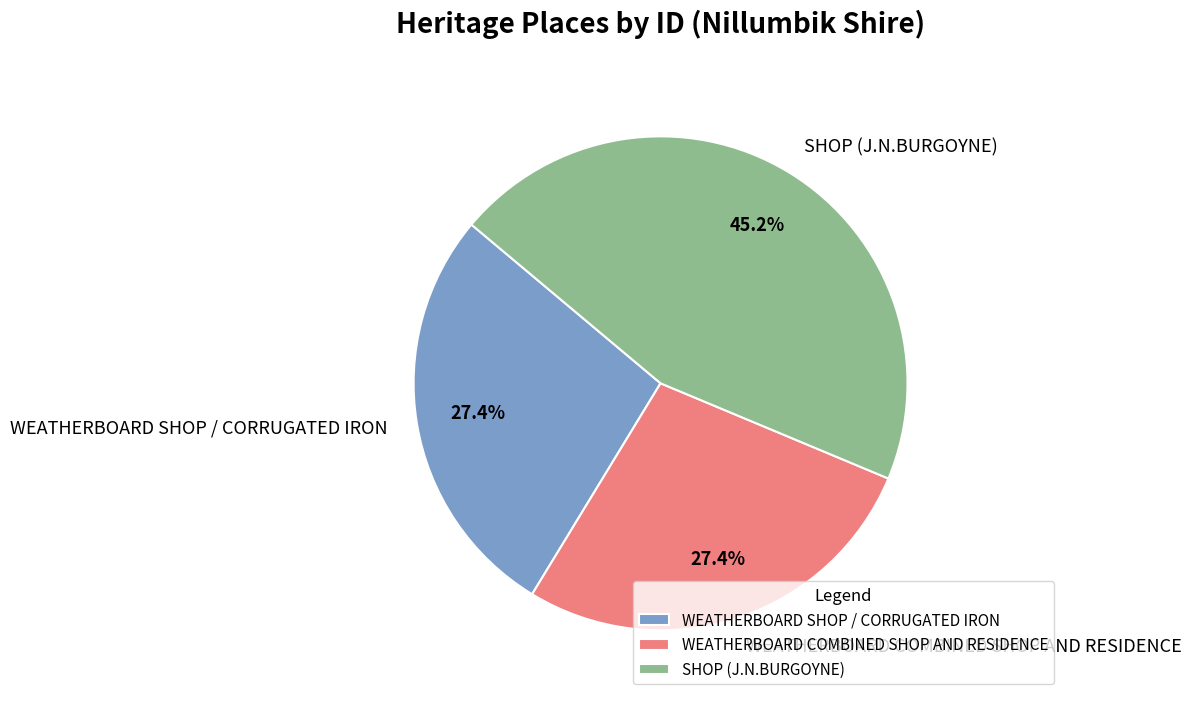

To the nearest percent, what portion does WEATHERBOARD COMBINED SHOP AND RESIDENCE represent?

27%